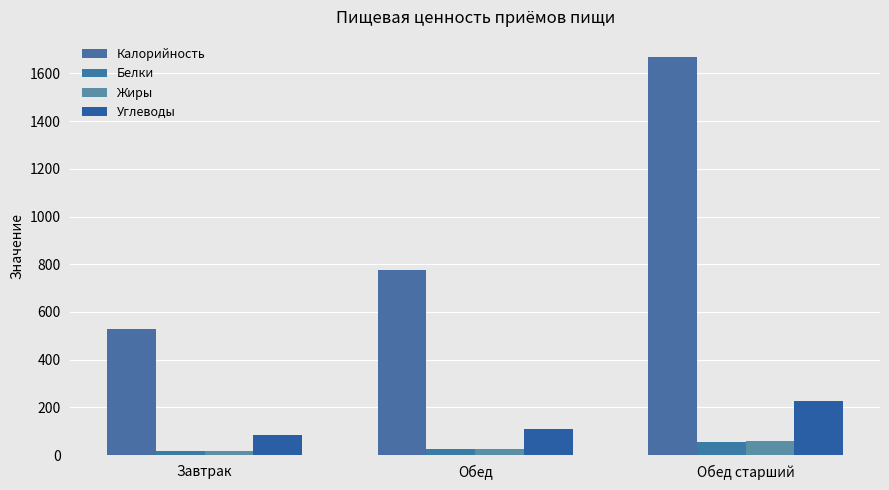

The value of Белки at Обед старший is 53.2. True or false?

True